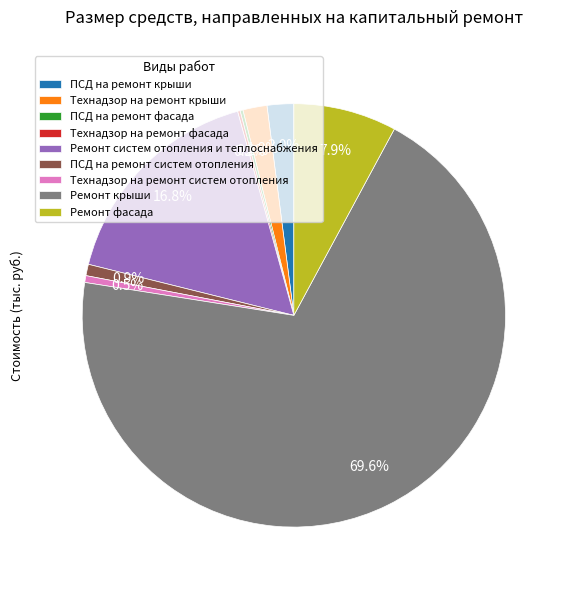

Does Ремонт крыши represent more than half of the total?

Yes